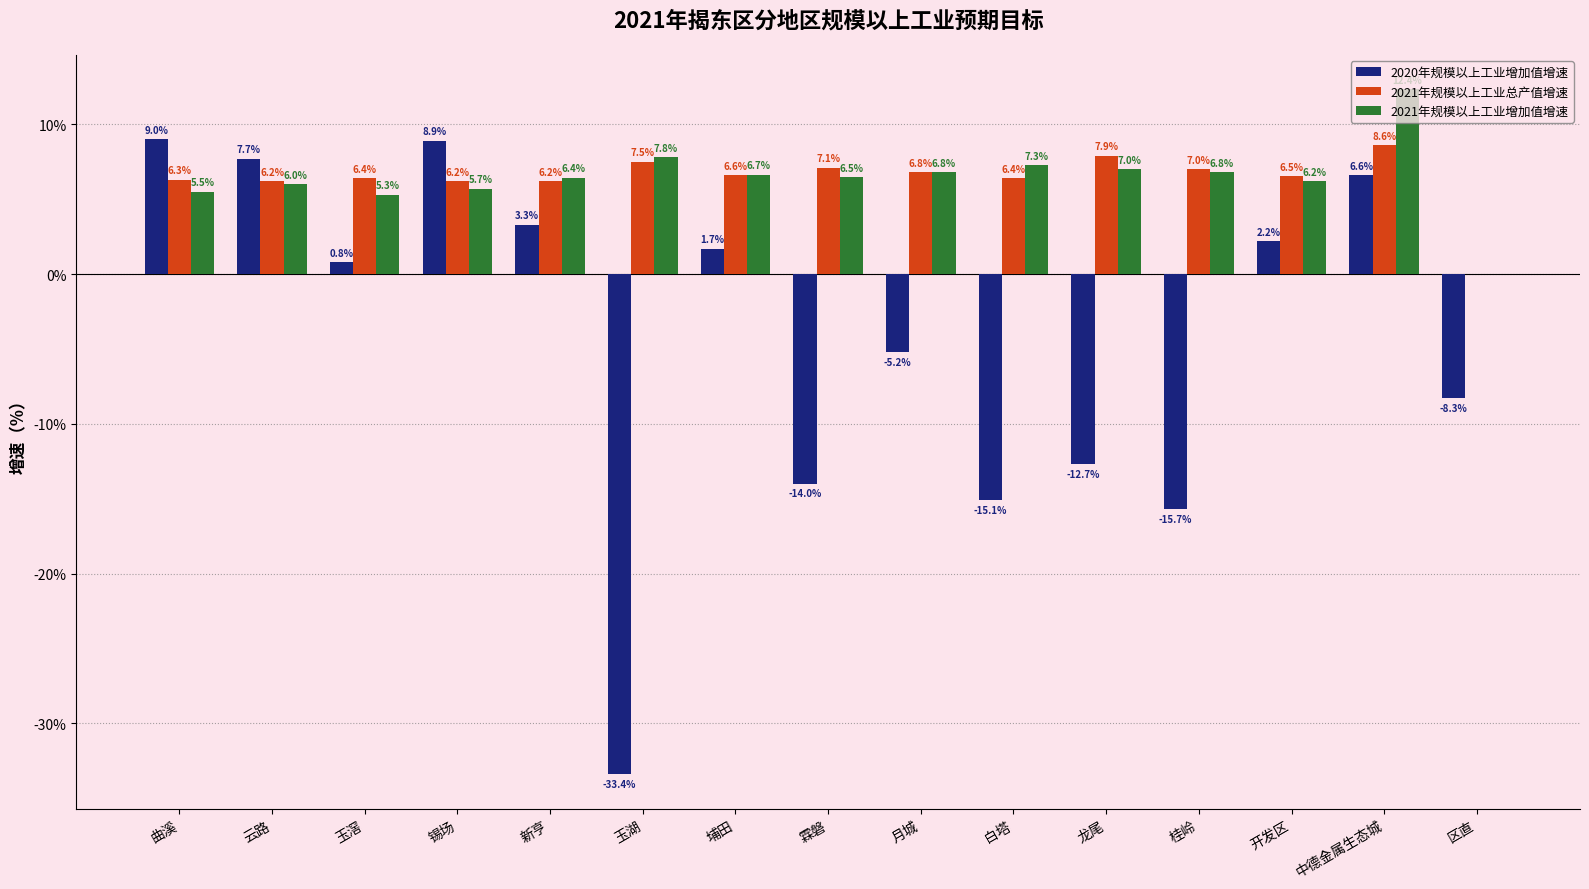

Which label corresponds to the largest value in the chart?

中德金属生态城